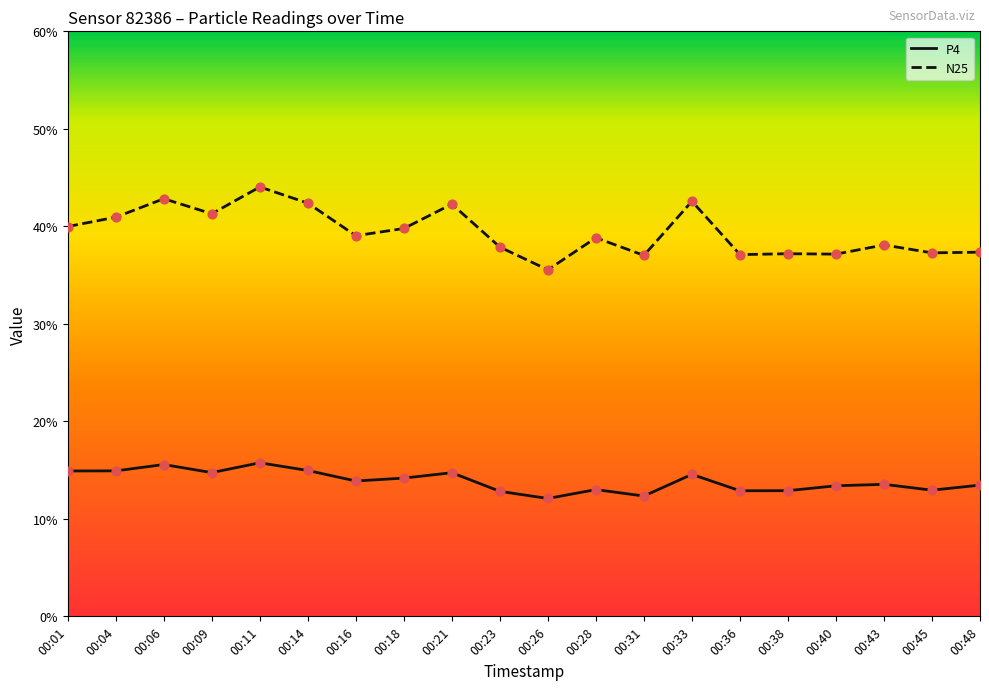

What is the total value across all series at 00:18?

54.0